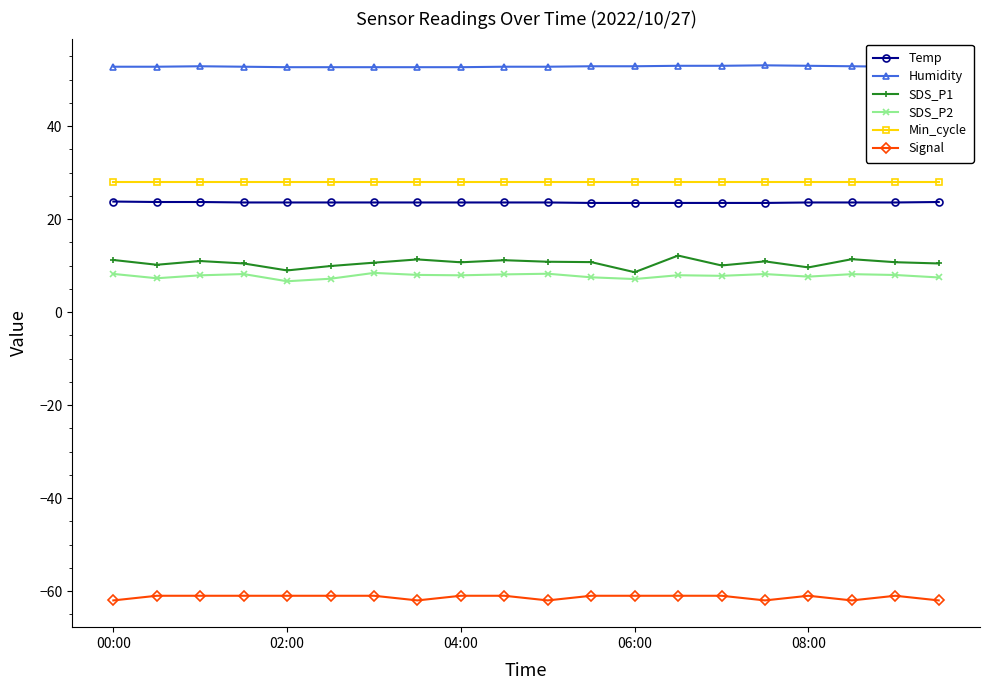

What is the minimum value for Signal?

-62.0